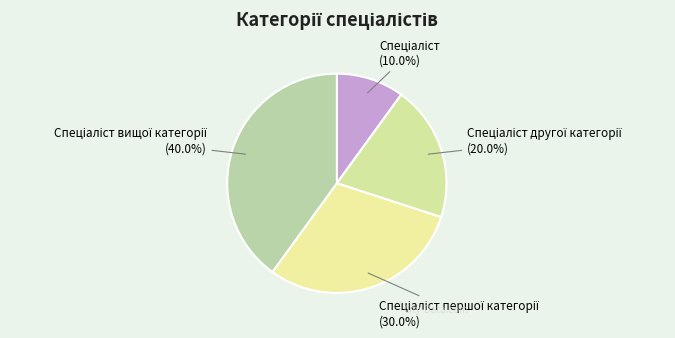

Is there a majority slice in this chart?

No